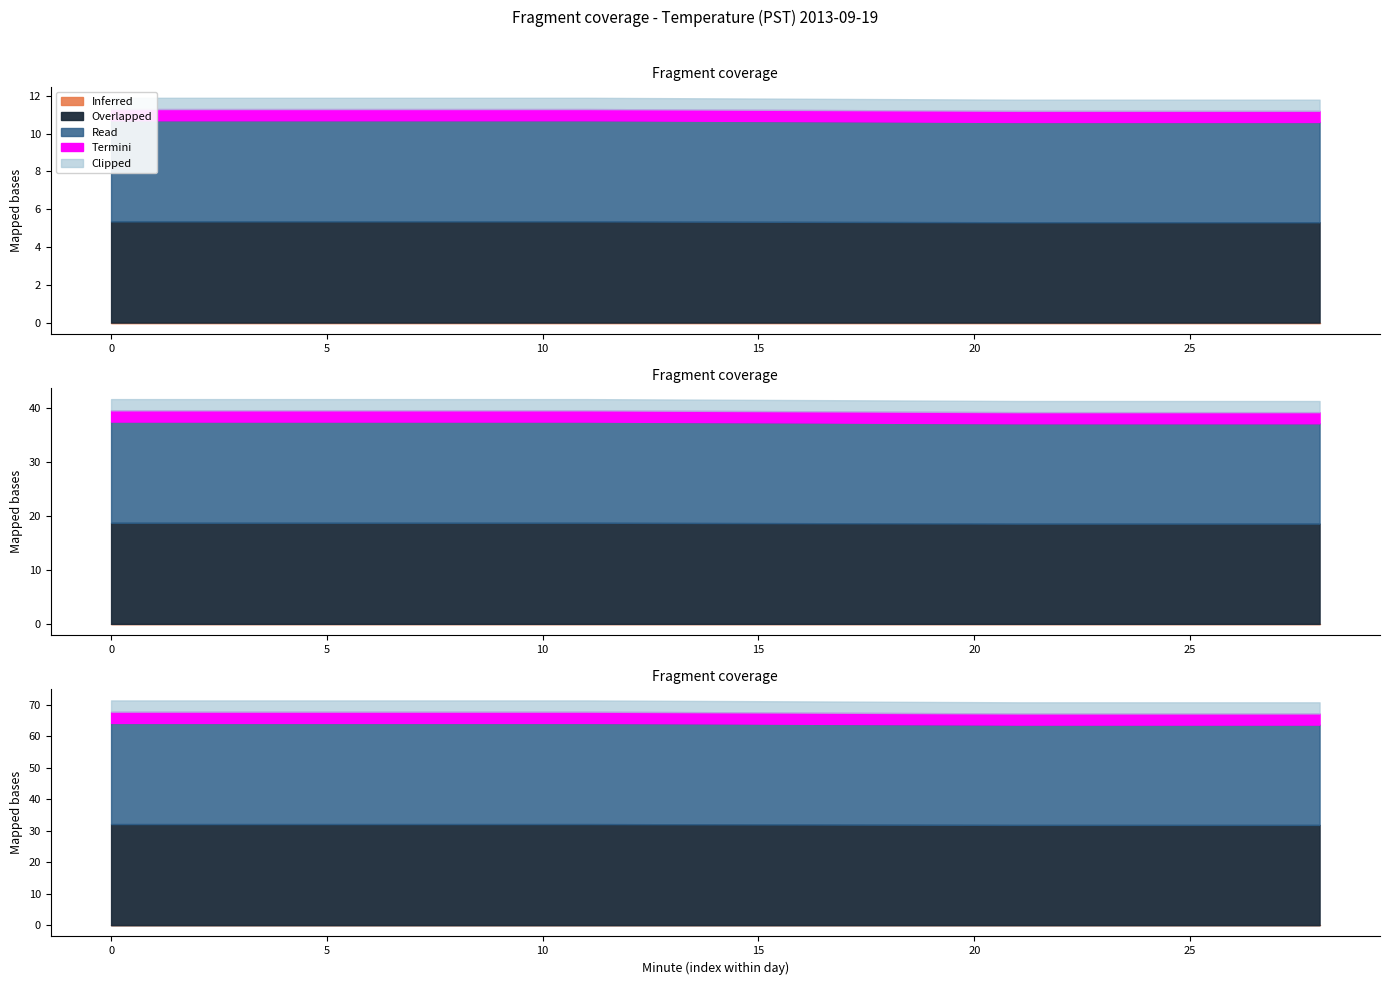

Which series changed the most between 5 and 17?

Overlapped